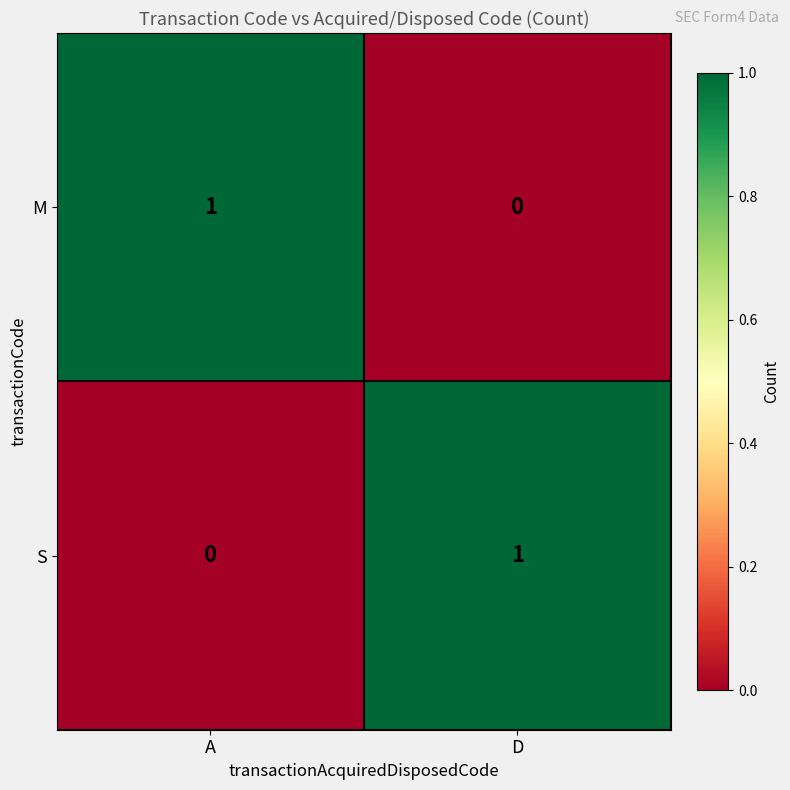

What is the spread (max minus min) of values at A?

1